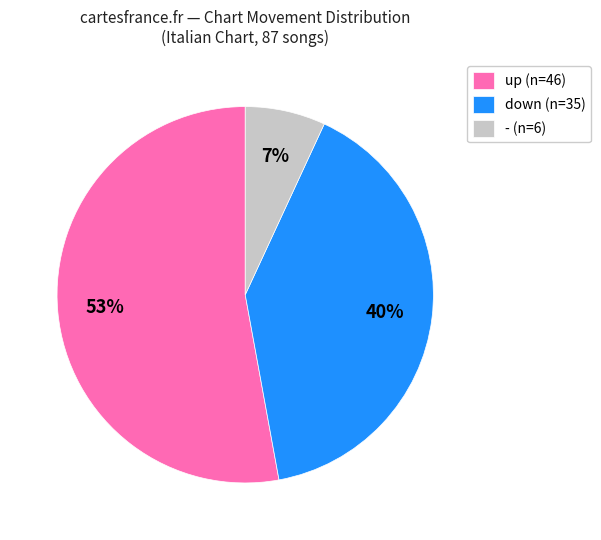

How many segments does this pie chart have?

3